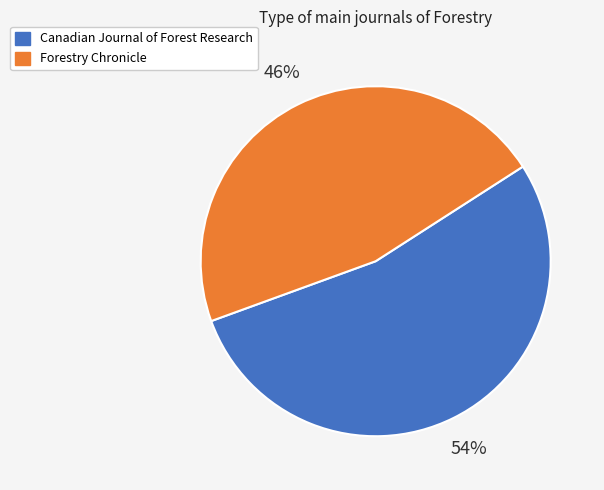

What percentage is the Canadian Journal of Forest Research slice, to the nearest percent?

54%